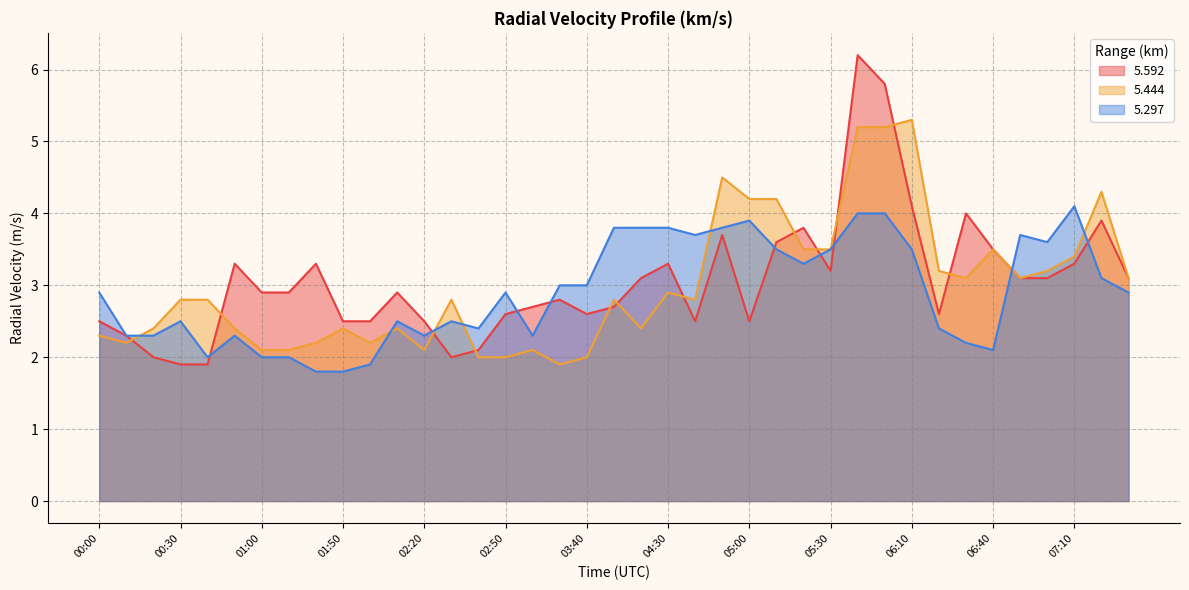

What is the difference between the highest and lowest values at 06:30?

1.8